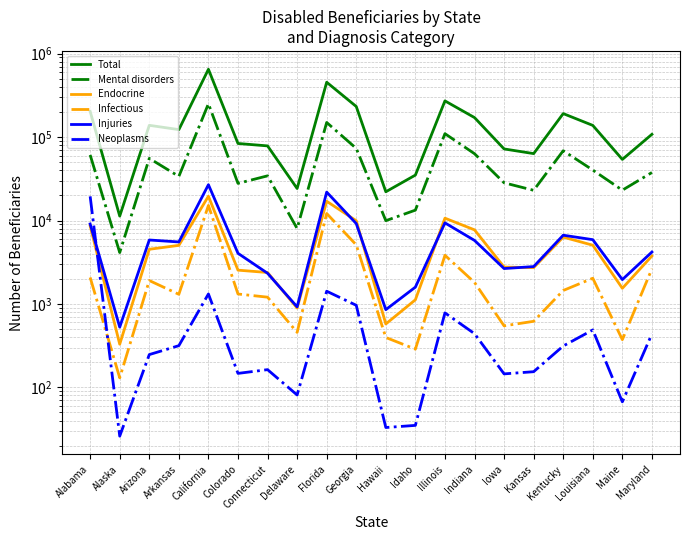

What is the difference between the Total values at California and Arizona?

511458